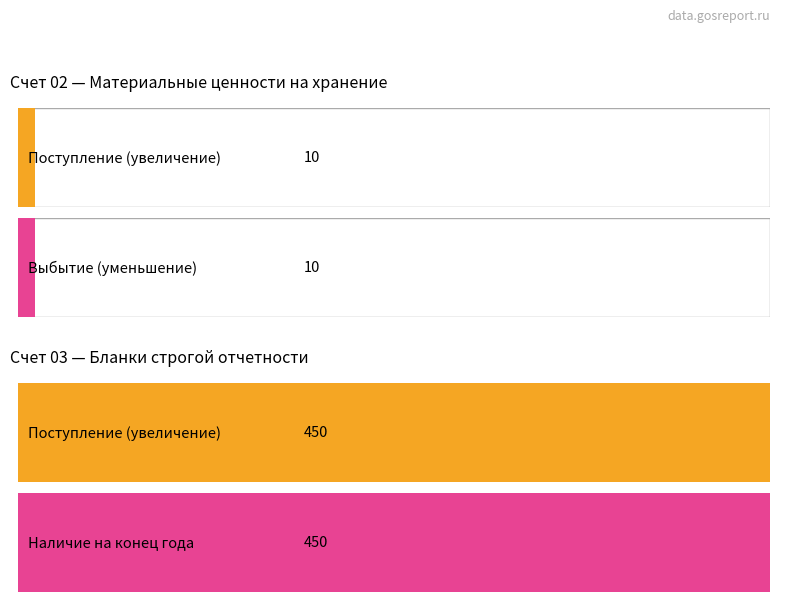

At how many categories does at least one series exceed 53?

2